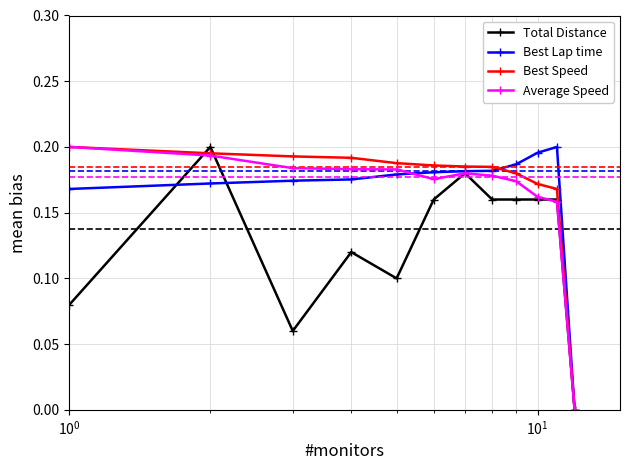

What are all the series names shown in the legend?

Total Distance, Best Lap time, Best Speed, Average Speed